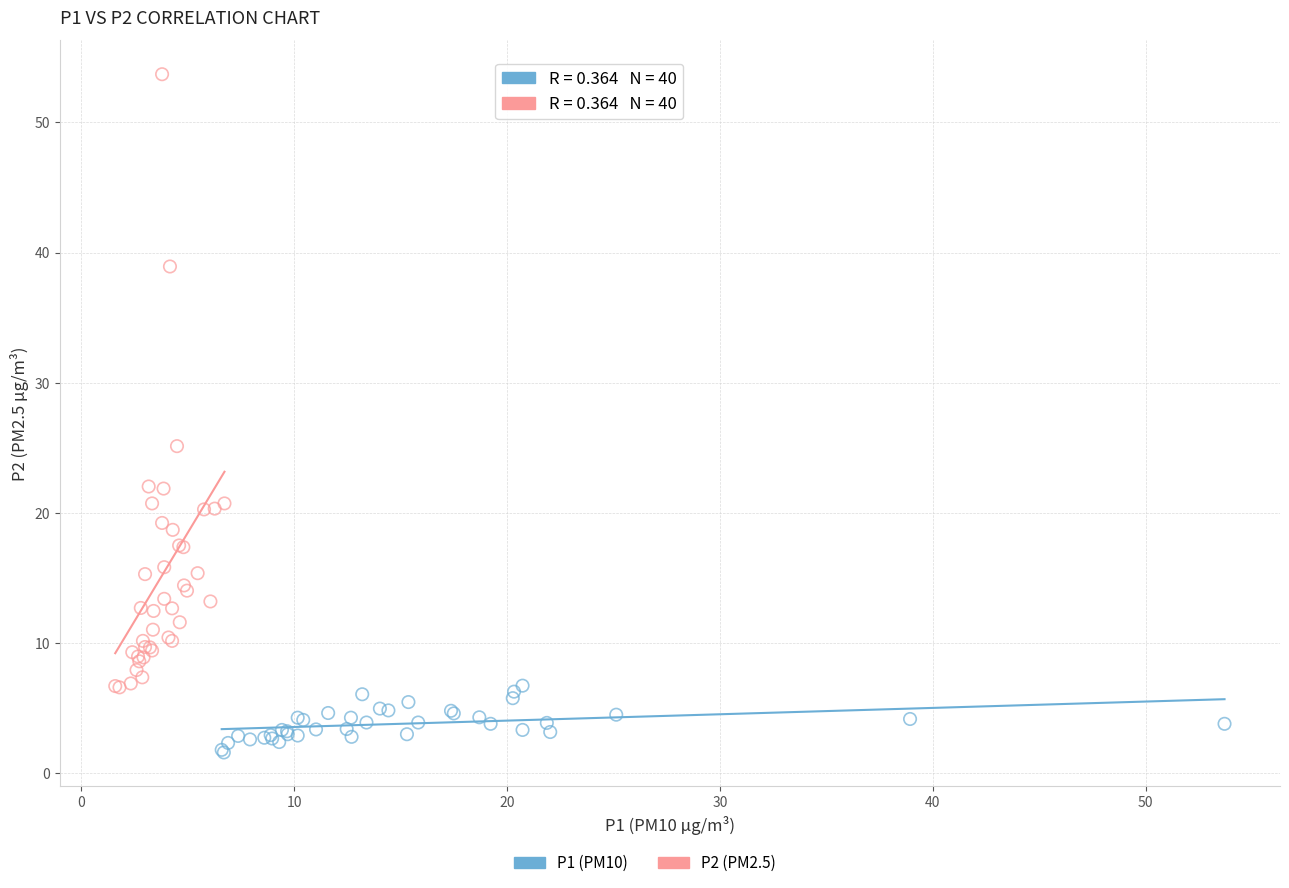

Which series reaches the maximum Y coordinate?

P2 (PM2.5)